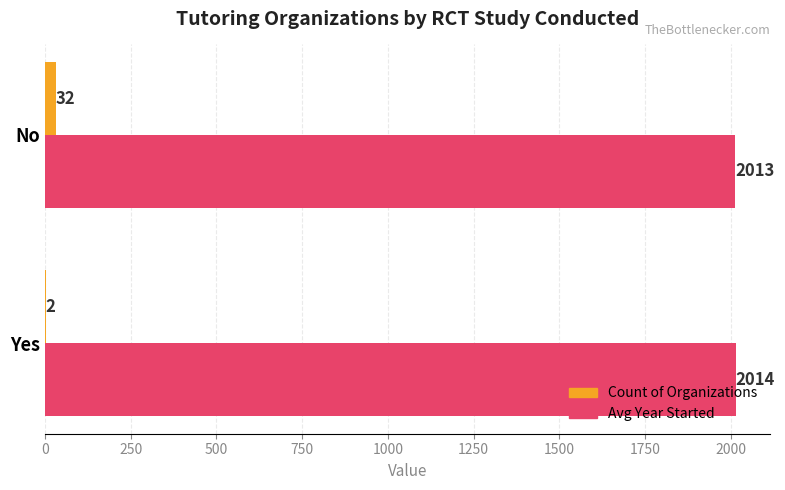

What is the approximate value of Count of Organizations at Yes?

2.0